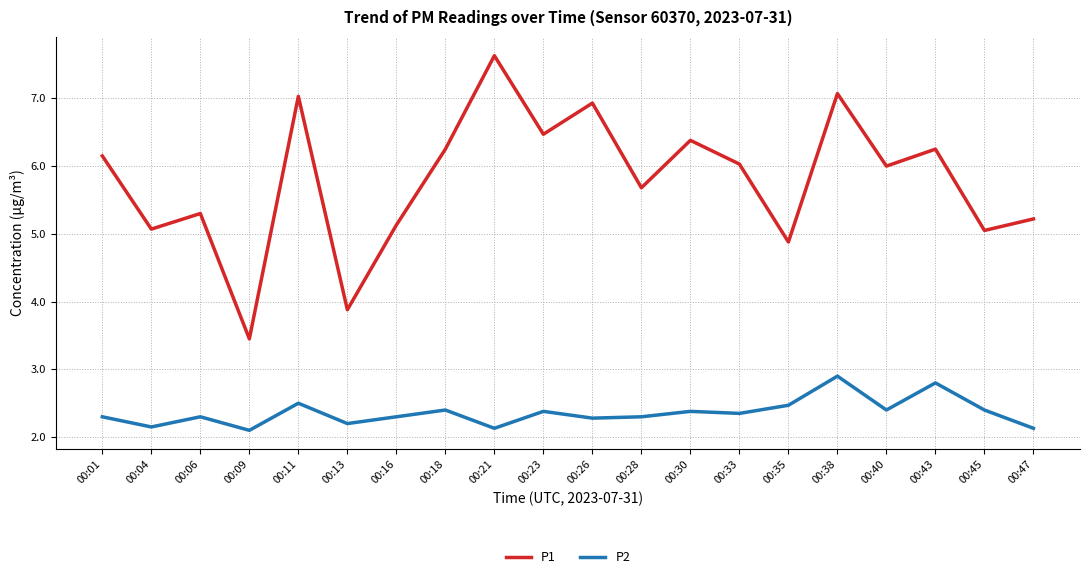

What is the difference between the maximum and minimum values in the P2 series?

0.8